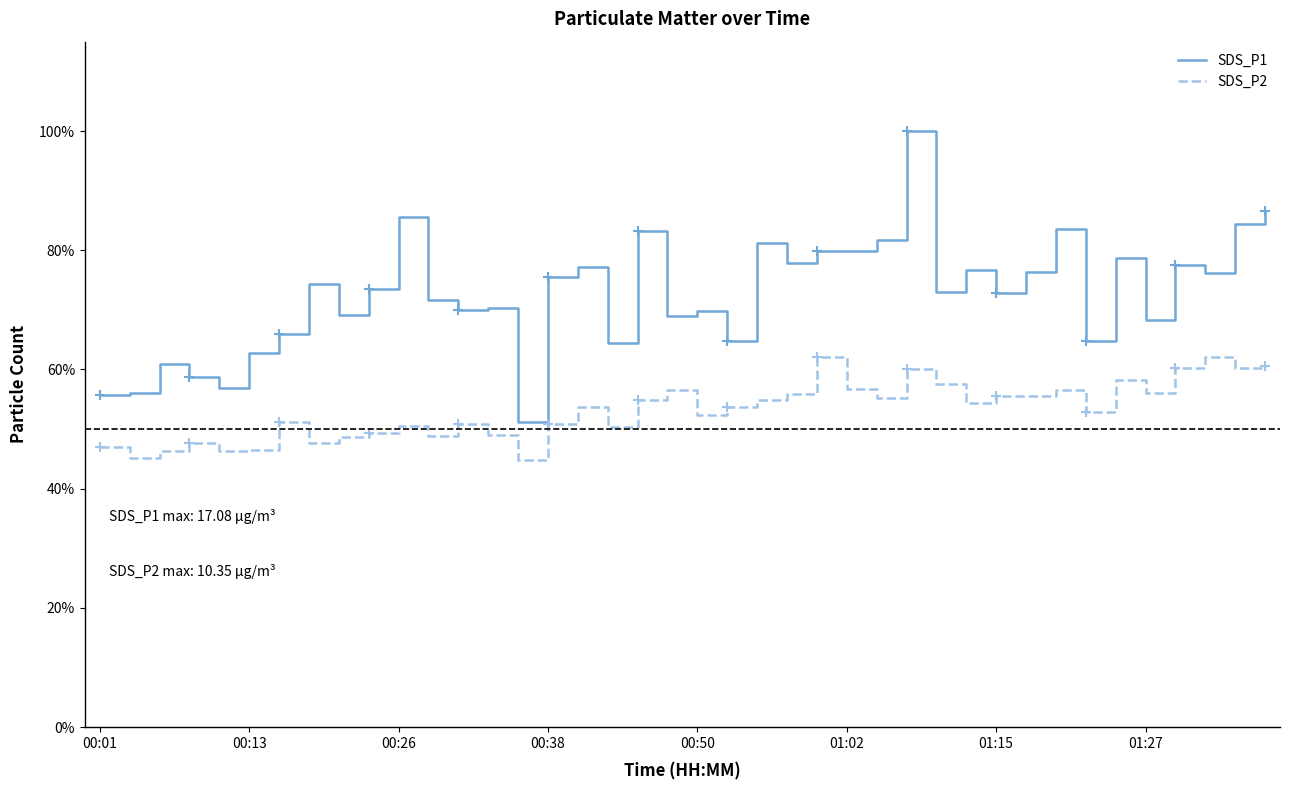

Rank the series by their average value, from highest to lowest.

SDS_P1, SDS_P2